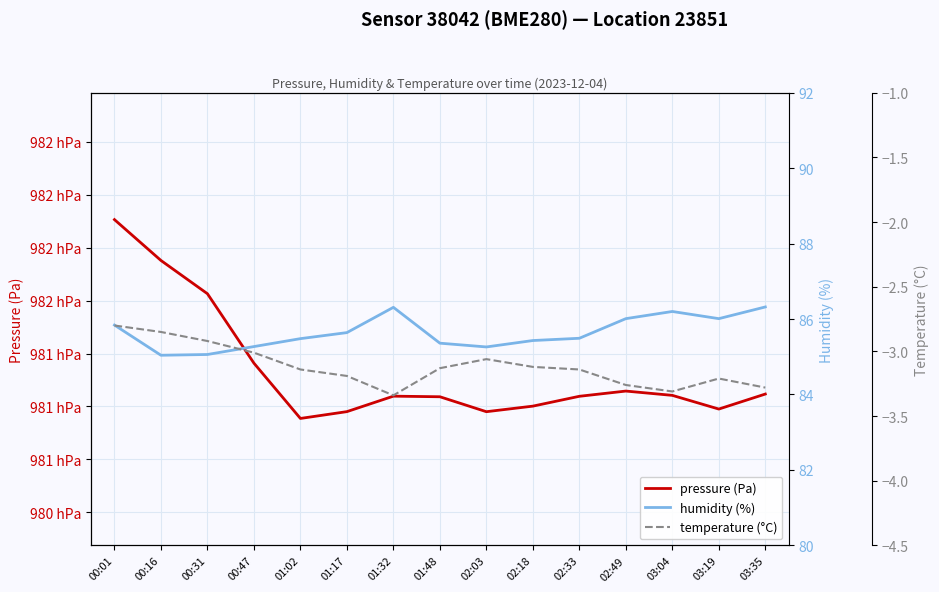

True or false: humidity (%) and temperature (°C) intersect in this chart.

False